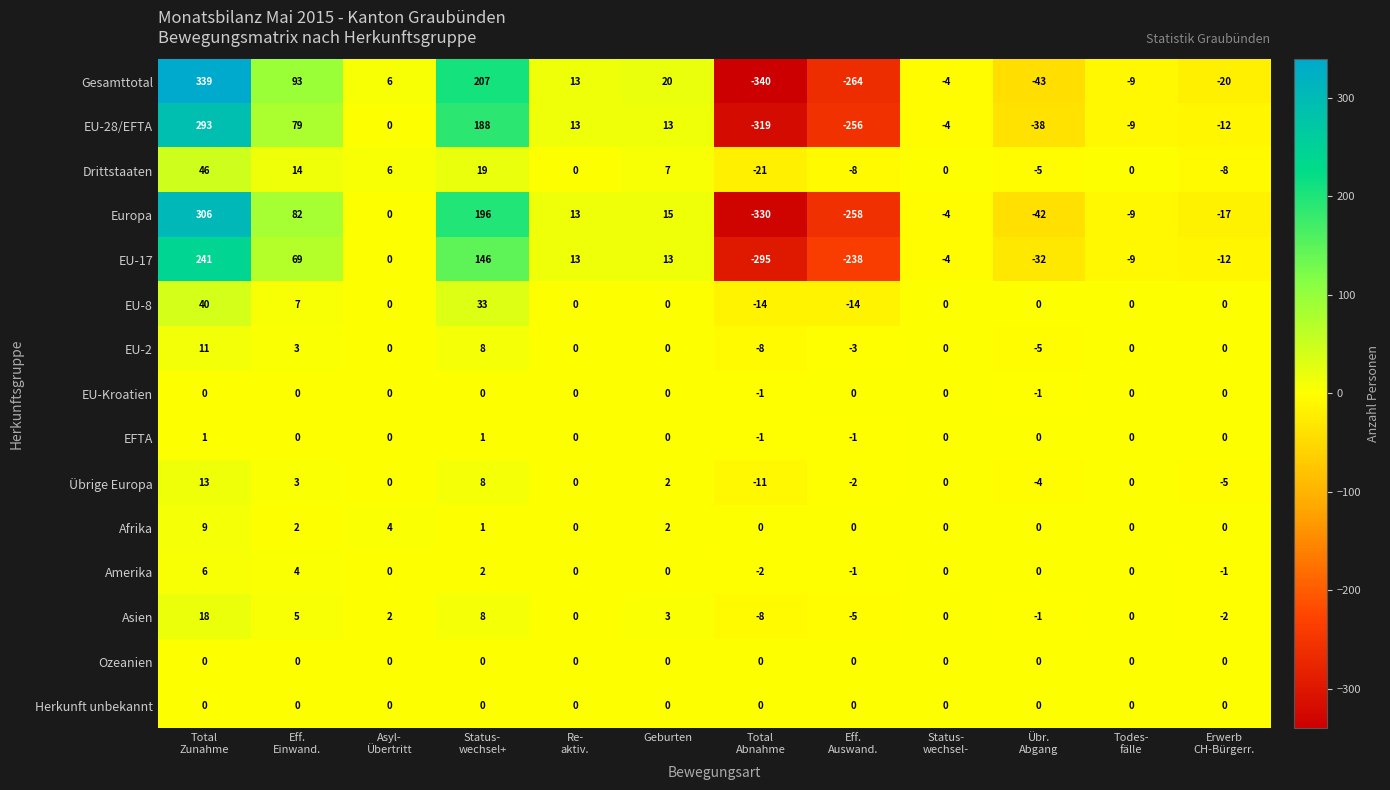

What is the difference between the maximum and minimum values in the EU-2 series?

19